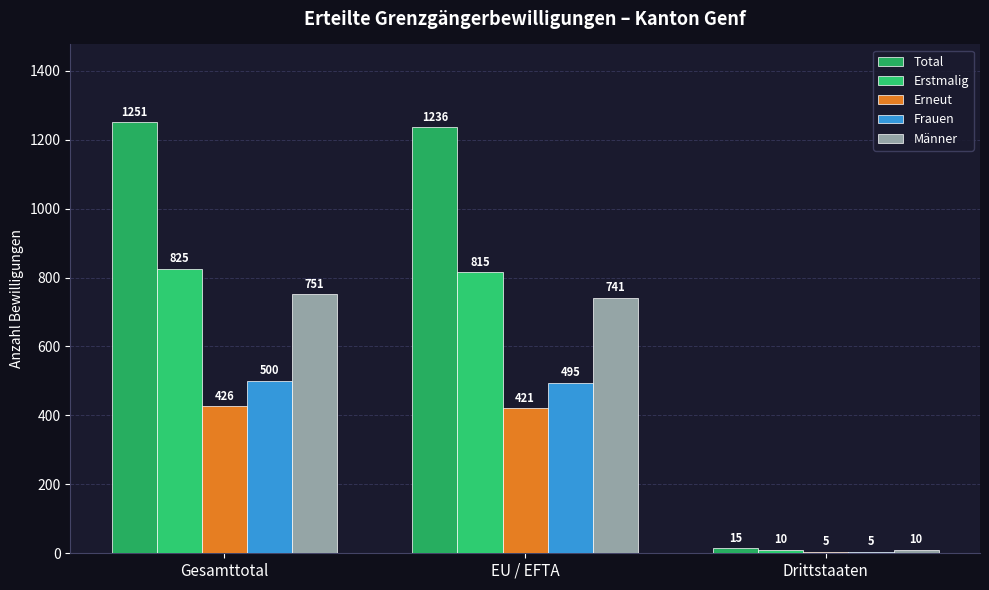

Does the chart contain stacked bars?

No